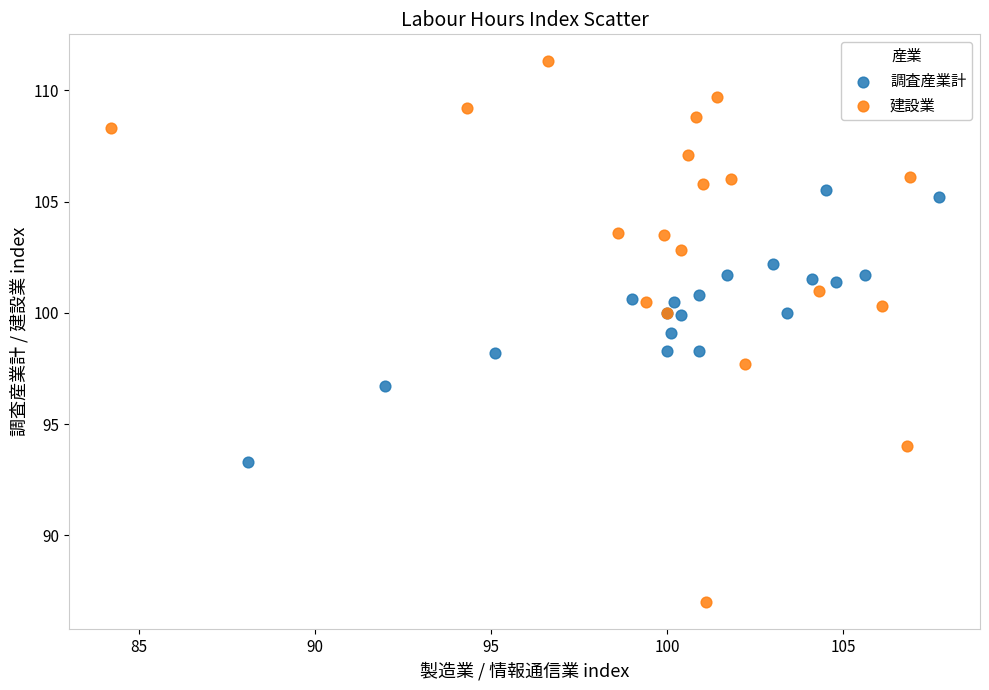

Which series contains the lowest Y value?

建設業